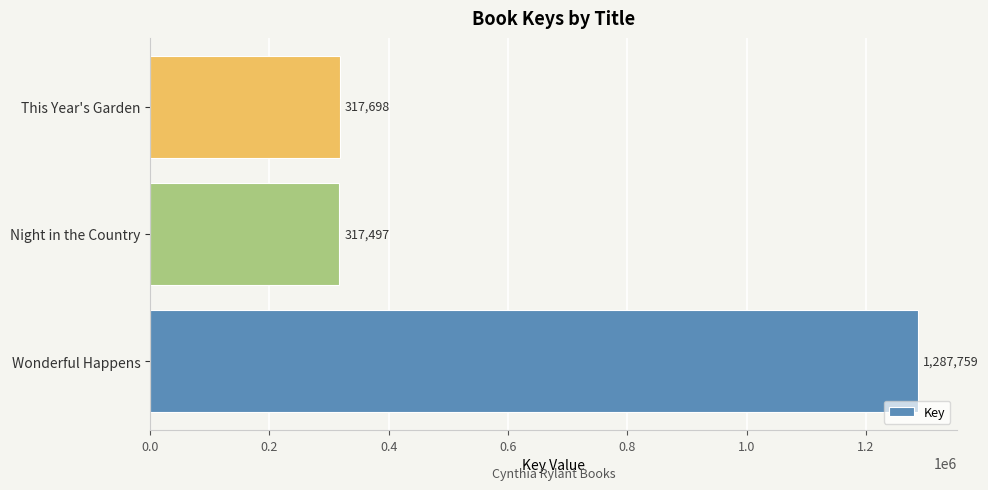

Rank the categories by value from highest to lowest.

Wonderful Happens, This Year's Garden, Night in the Country